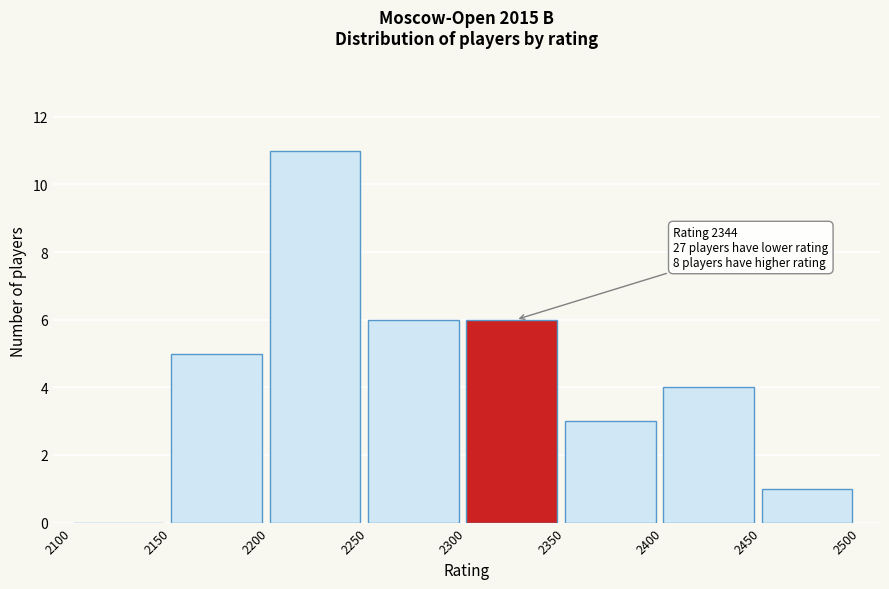

Over which range of the x-axis is the bar tallest?

2200 to 2250